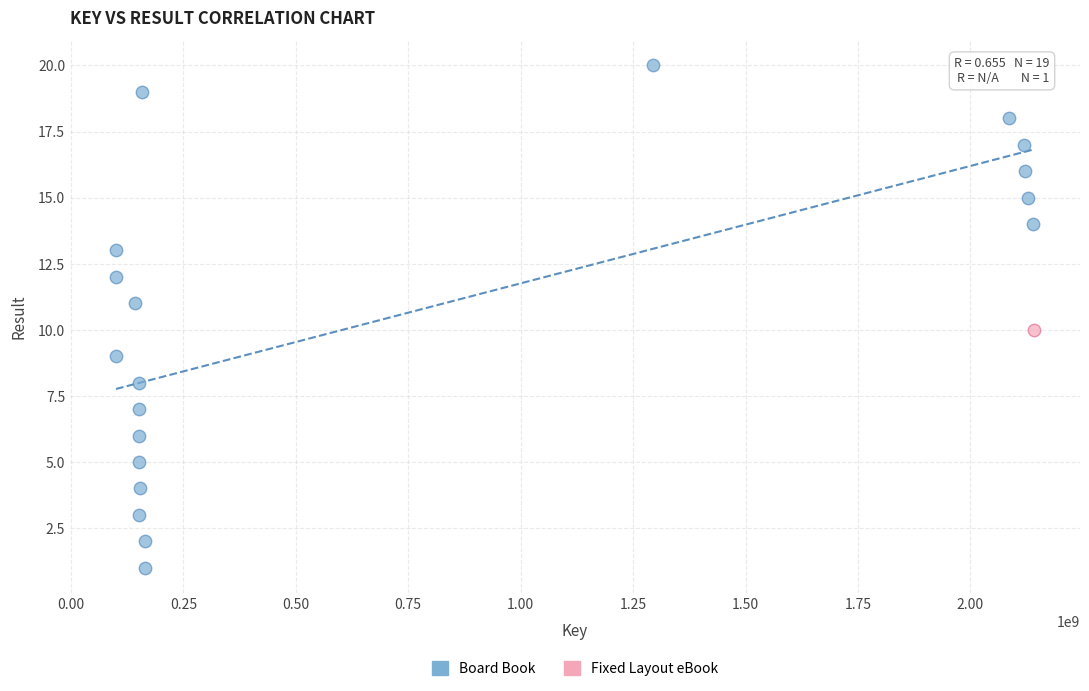

What are all the series names shown in the legend?

Board Book, Fixed Layout eBook